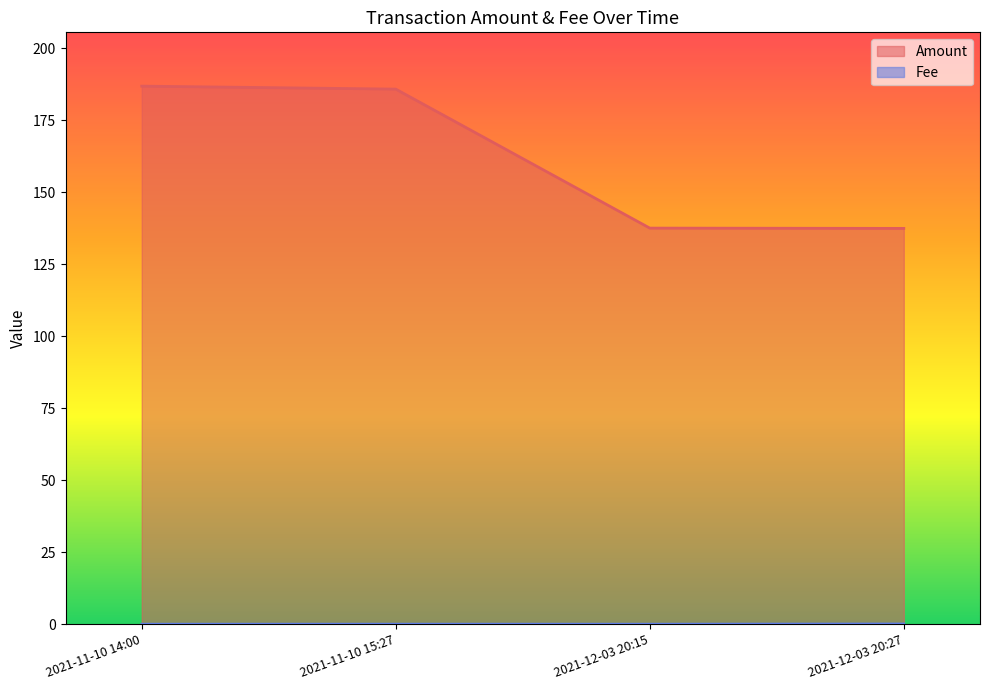

Does the chart have visible grid lines?

No